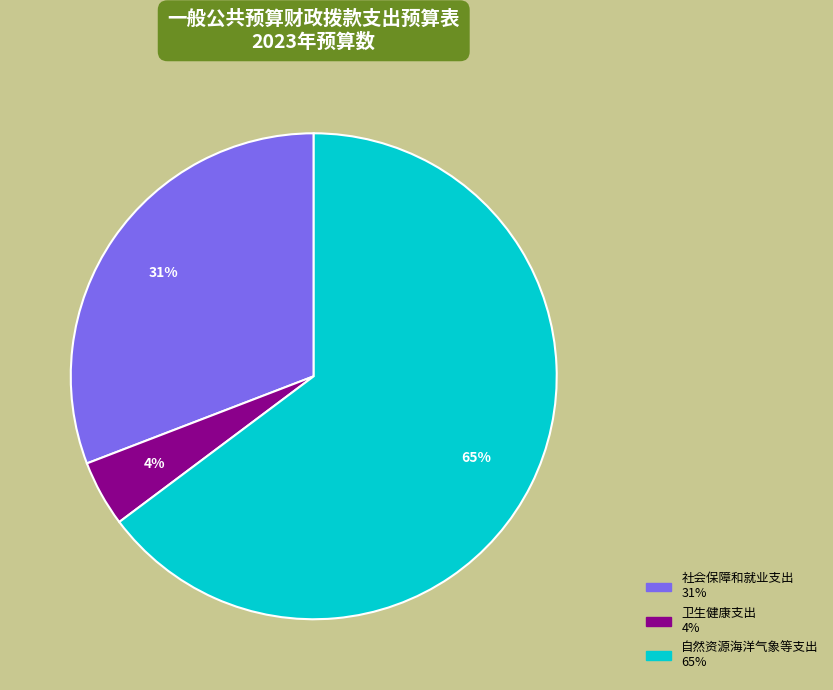

Which slice is the largest?

自然资源海洋气象等支出